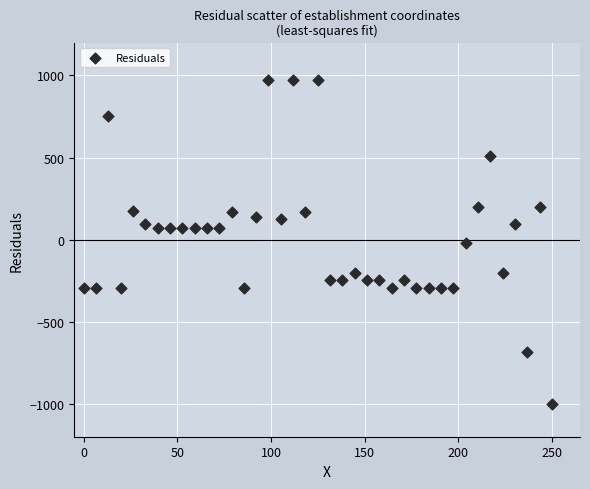

What is the range of Y values (max minus min)?

1973.2